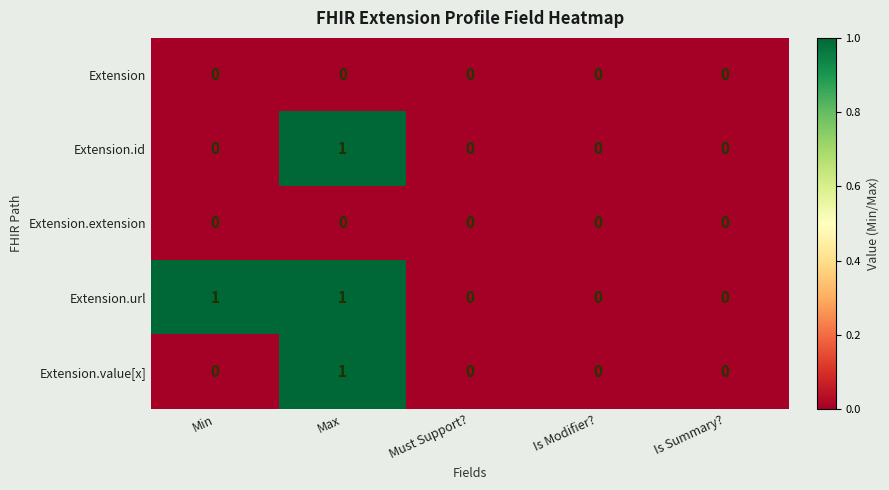

Reading right to left, list all the values displayed in this chart.

Extension: 0	0	0	0	0
Extension.id: 0	0	0	1	0
Extension.extension: 0	0	0	0	0
Extension.url: 0	0	0	1	1
Extension.value[x]: 0	0	0	1	0